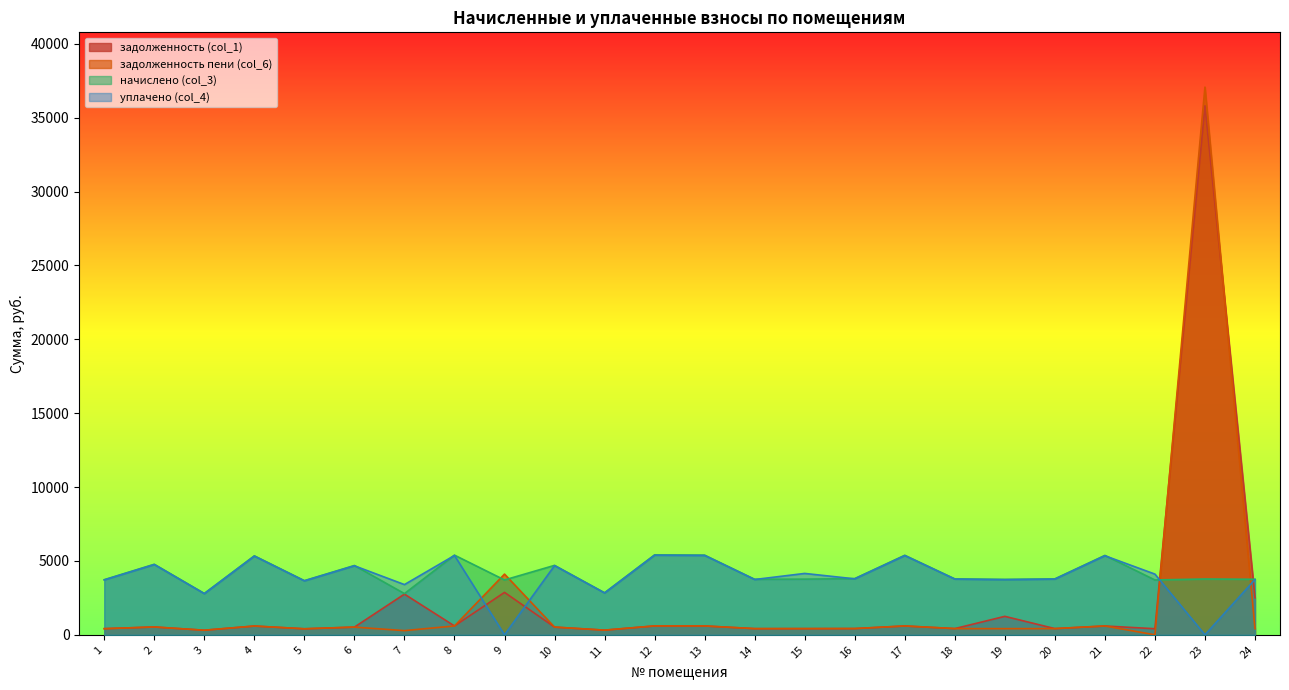

What is the sum of the начислено (col_3) values at 7 and 23?

6565.3